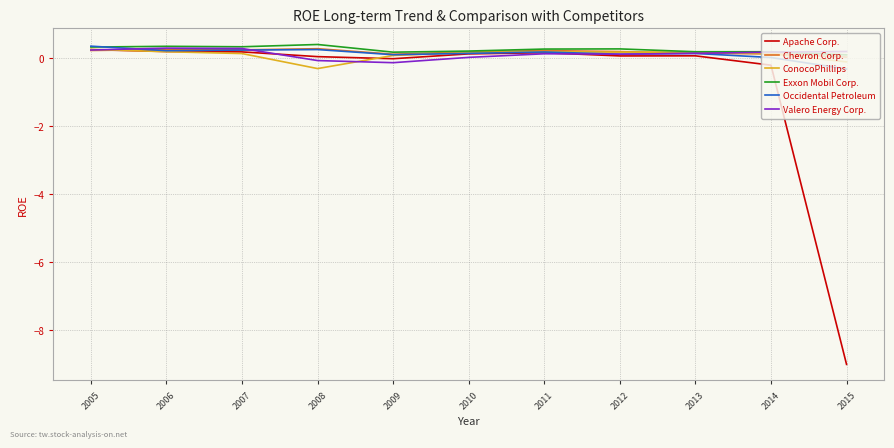

True or false: Valero Energy Corp. and Exxon Mobil Corp. cross at least once.

True